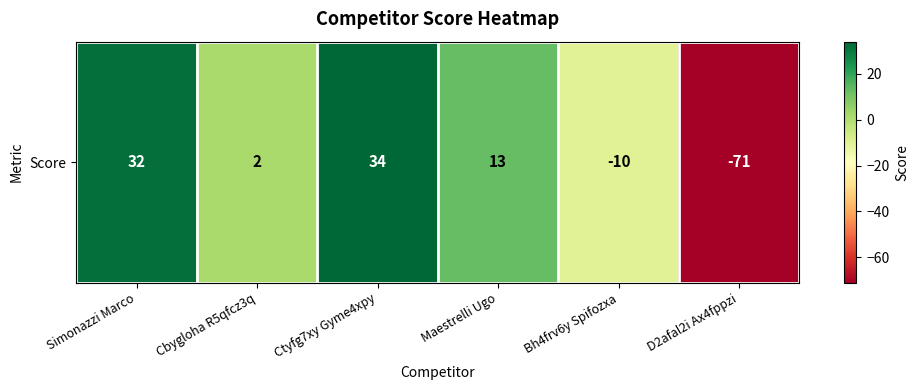

How many values are above zero?

4